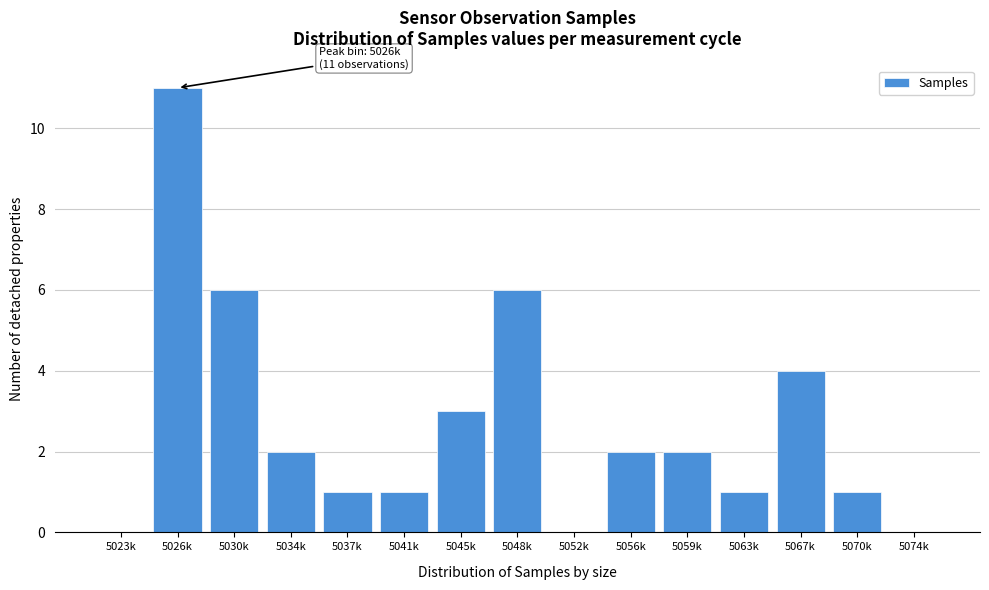

Reading left to right, transcribe all the data shown in this chart.

5023k=0	5026k=11	5030k=6	5034k=2	5037k=1	5041k=1	5045k=3	5048k=6	5052k=0	5056k=2	5059k=2	5063k=1	5067k=4	5070k=1	5074k=0